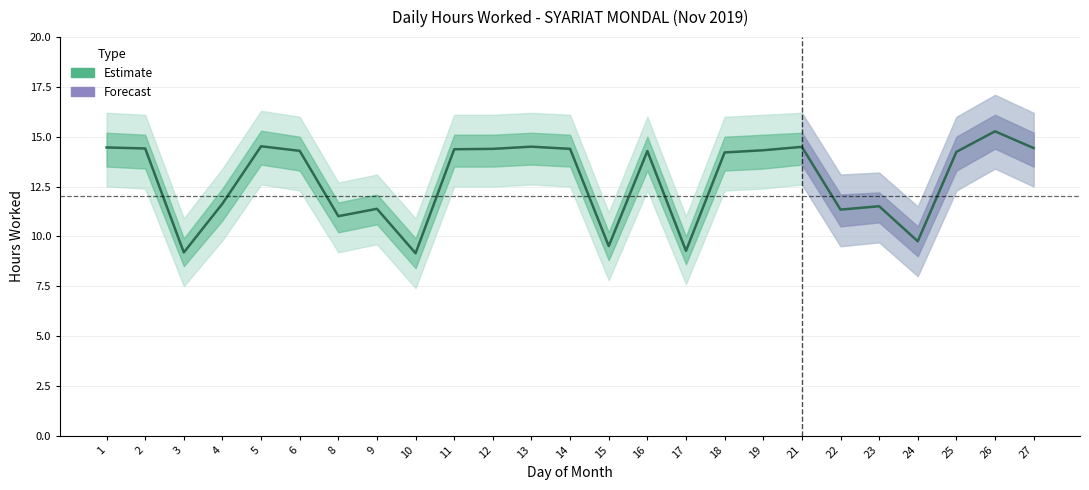

What is the sum of the values at 19 and 24?

24.1